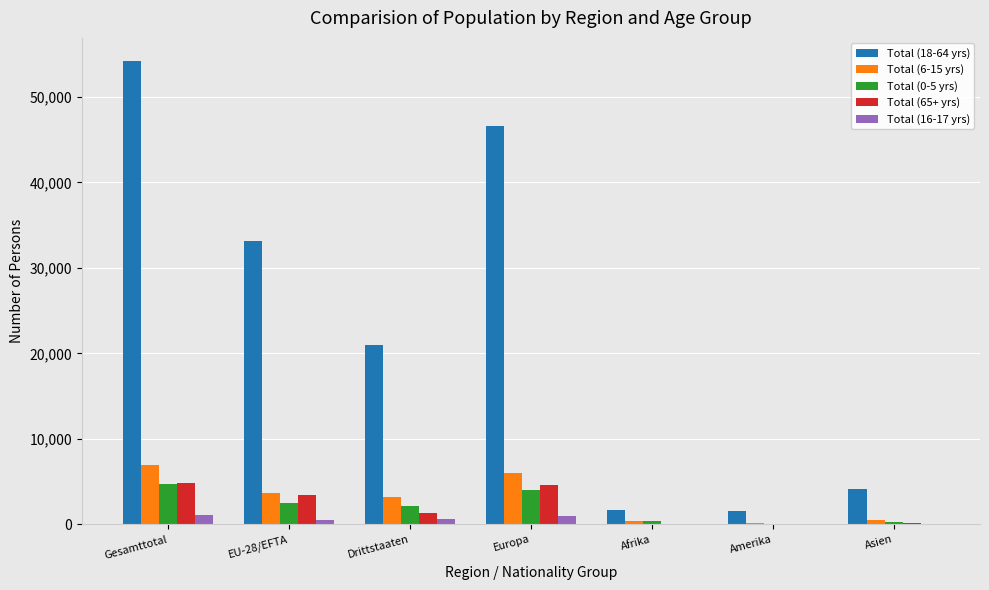

Count the number of categories in the chart.

7